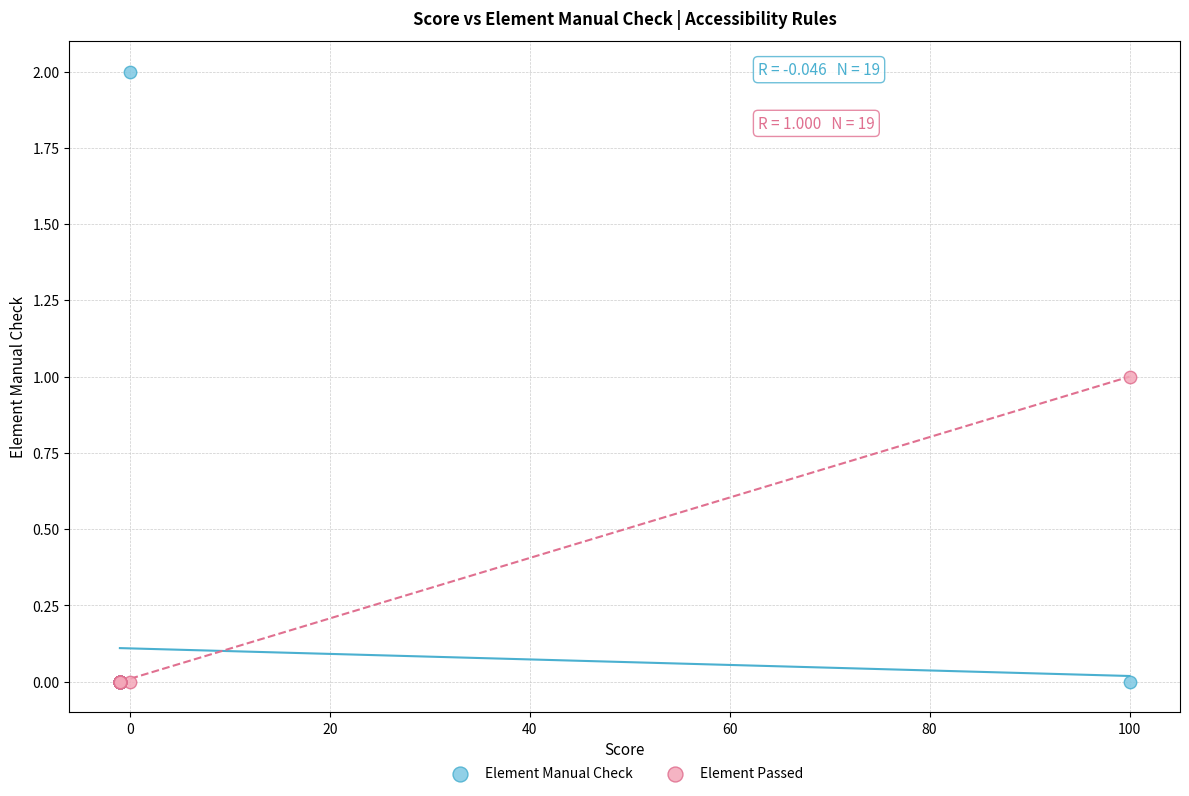

What are all the series names shown in the legend?

Element Manual Check, Element Passed